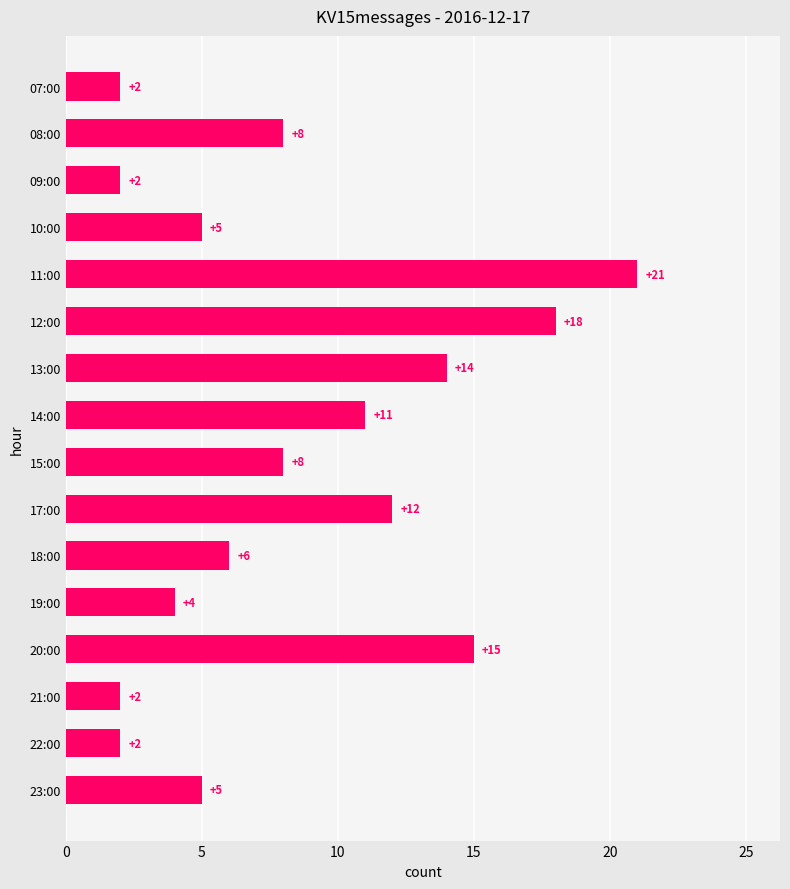

What is the smallest value displayed?

2